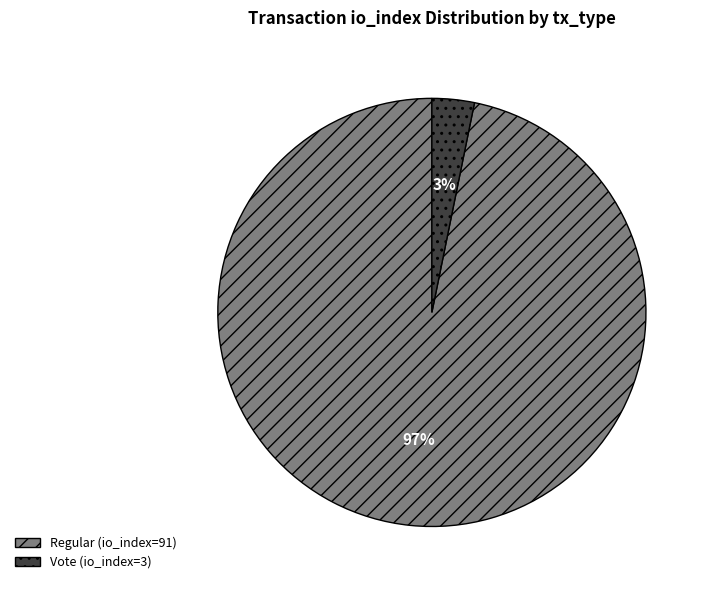

To the nearest percent, what percentage of the pie is Vote (io_index=3)?

3%